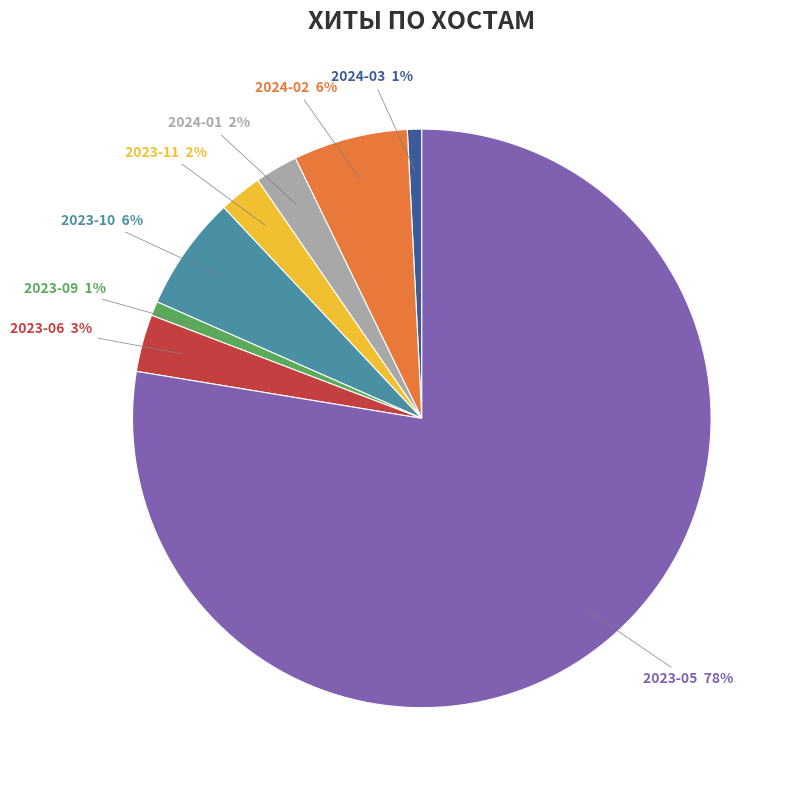

Do 2023-09 and 2024-02 together represent more than half of the pie?

No